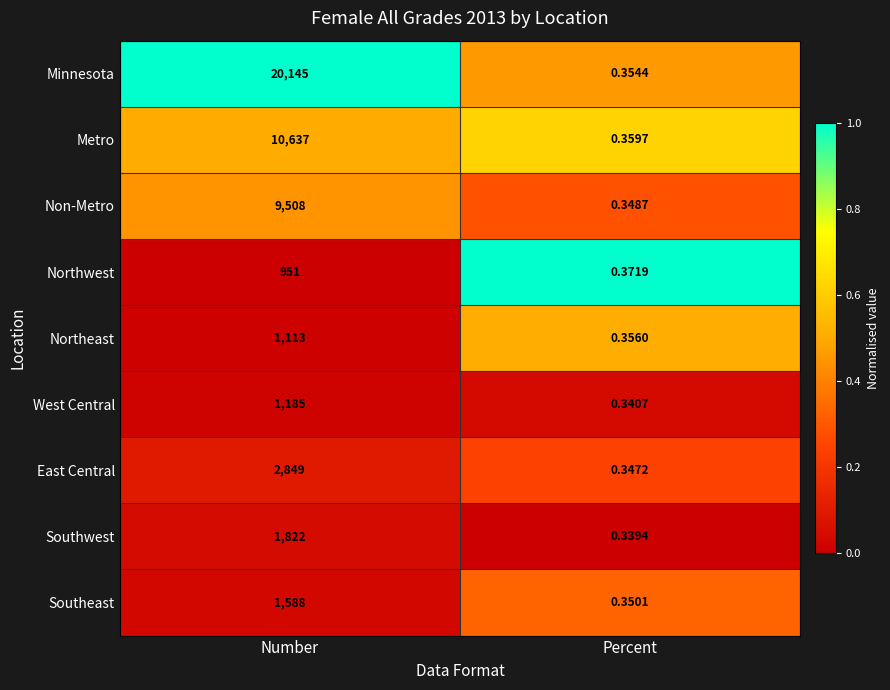

Which category has the highest value across all series?

Number